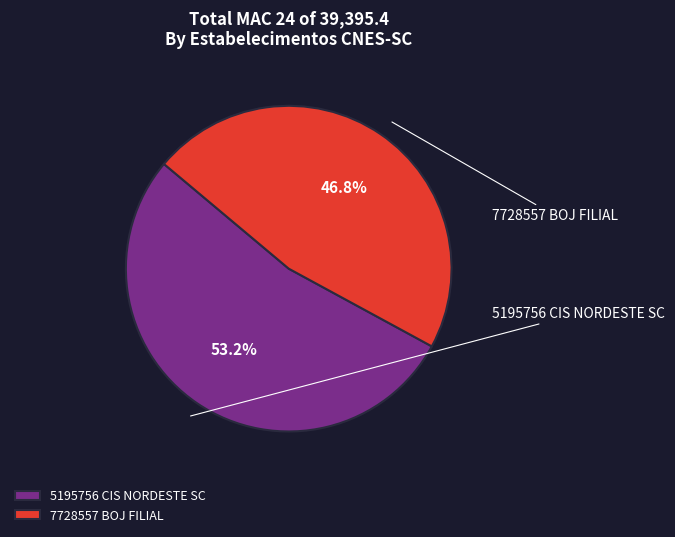

What portion of the pie excludes 5195756 CIS NORDESTE SC?

46.8%